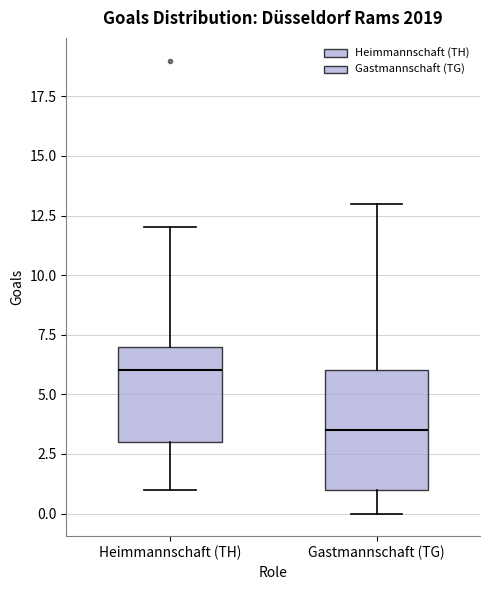

Reading left to right, transcribe this box plot: for each box, give where its median line is, the range the box spans, and where its two whiskers end, as read against the y-axis. The values are not printed on the chart, so give them approximately, as read against the axis.

Heimmannschaft (TH): median 6.0, box 3.0 to 7.0, whiskers 1.0 to 12.0
Gastmannschaft (TG): median 3.5, box 1.0 to 6.0, whiskers 0.0 to 13.0